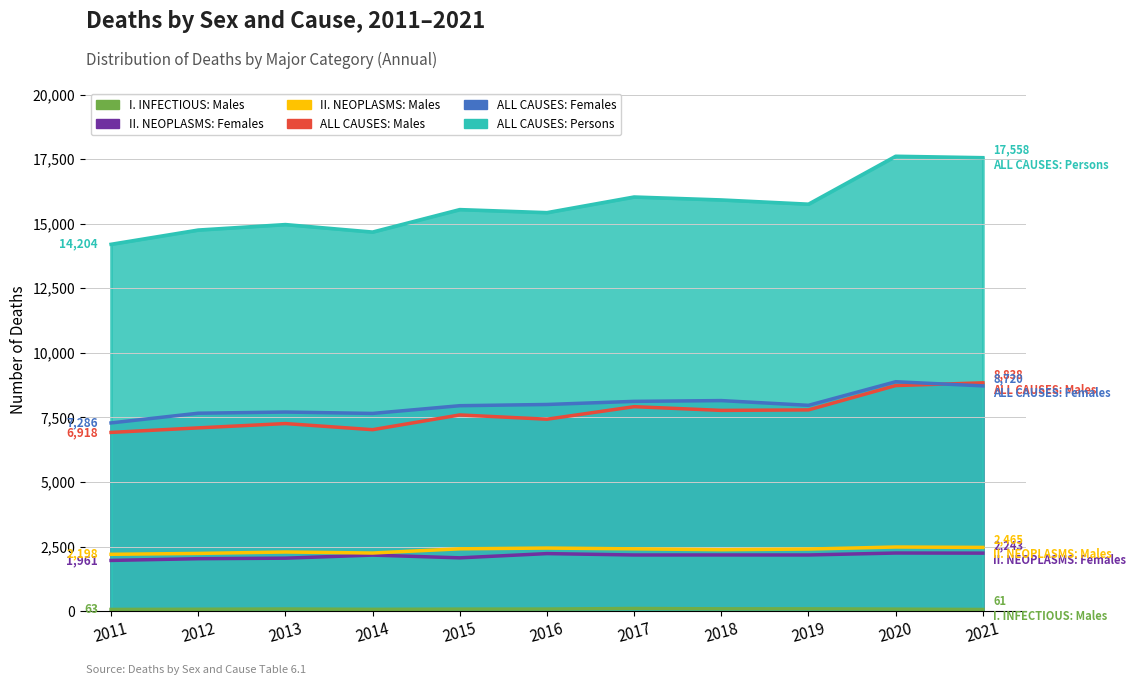

What is the difference between the maximum and minimum values in the I. INFECTIOUS: Males series?

38